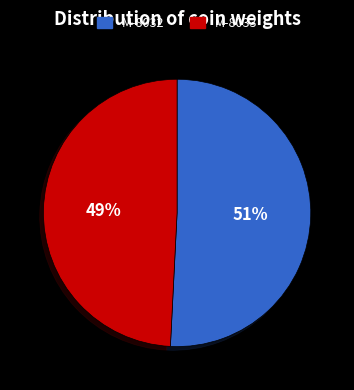

Which has a higher value, M-8033 or M-8032?

M-8032